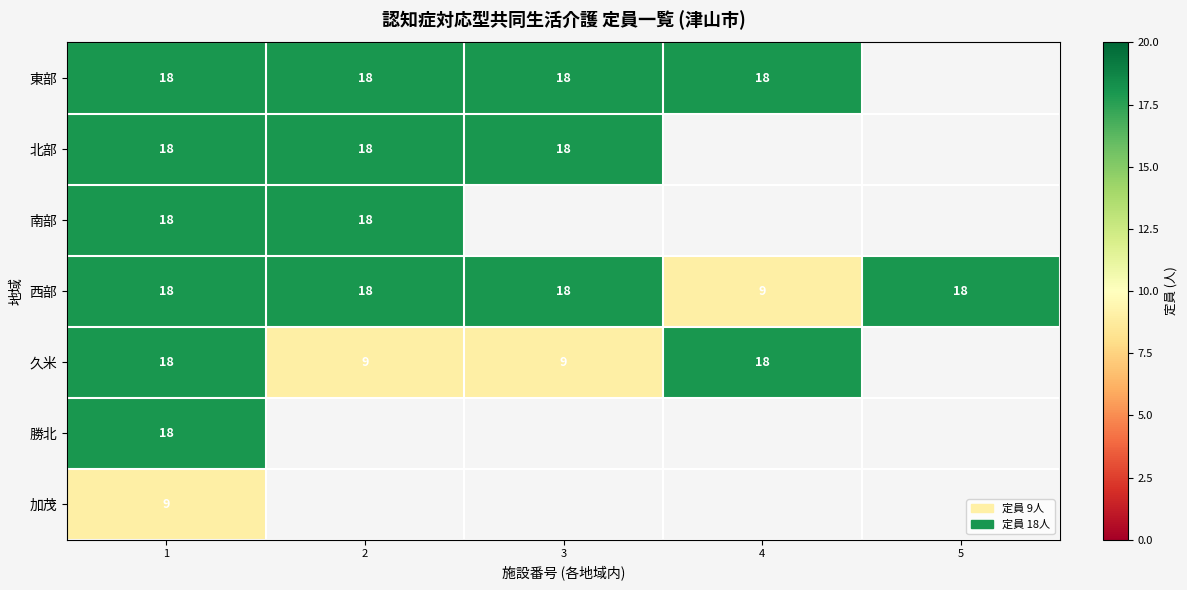

What is the maximum value for 西部?

18